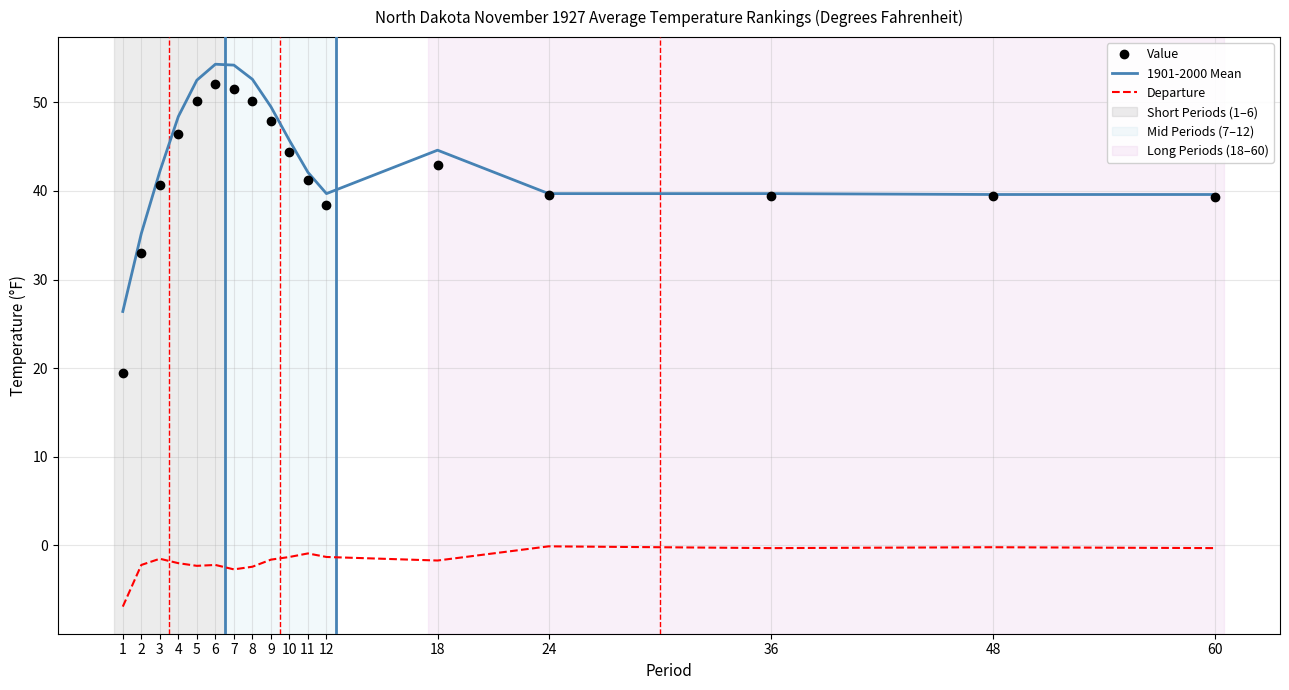

The Value series shows 19.5 at 1. True or false?

True